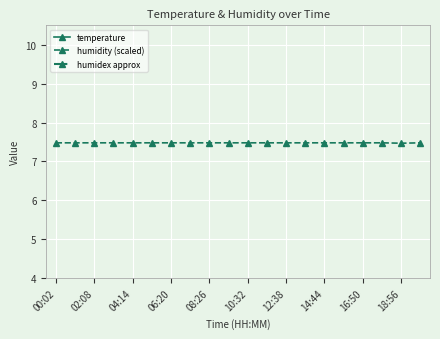

Is it true that humidity (scaled) equals 7.5 at 08:26?

True